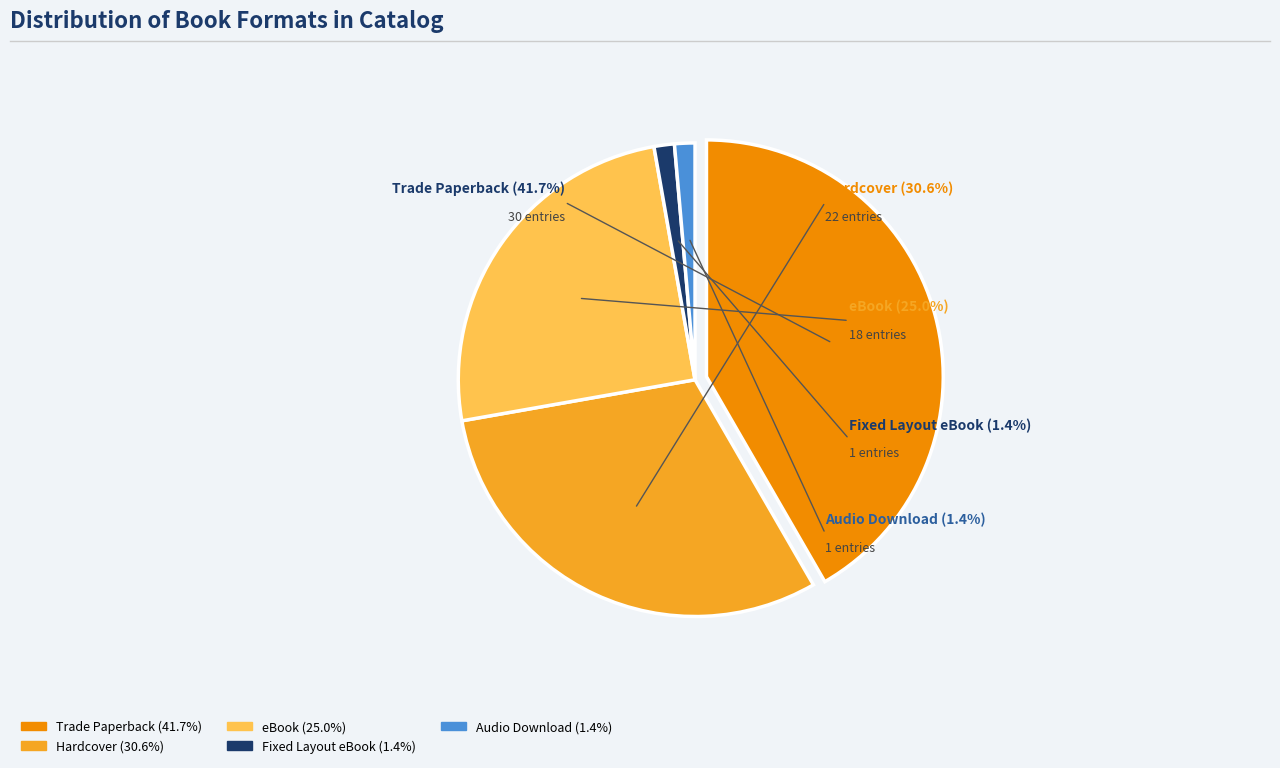

Count the number of slices in the pie.

5